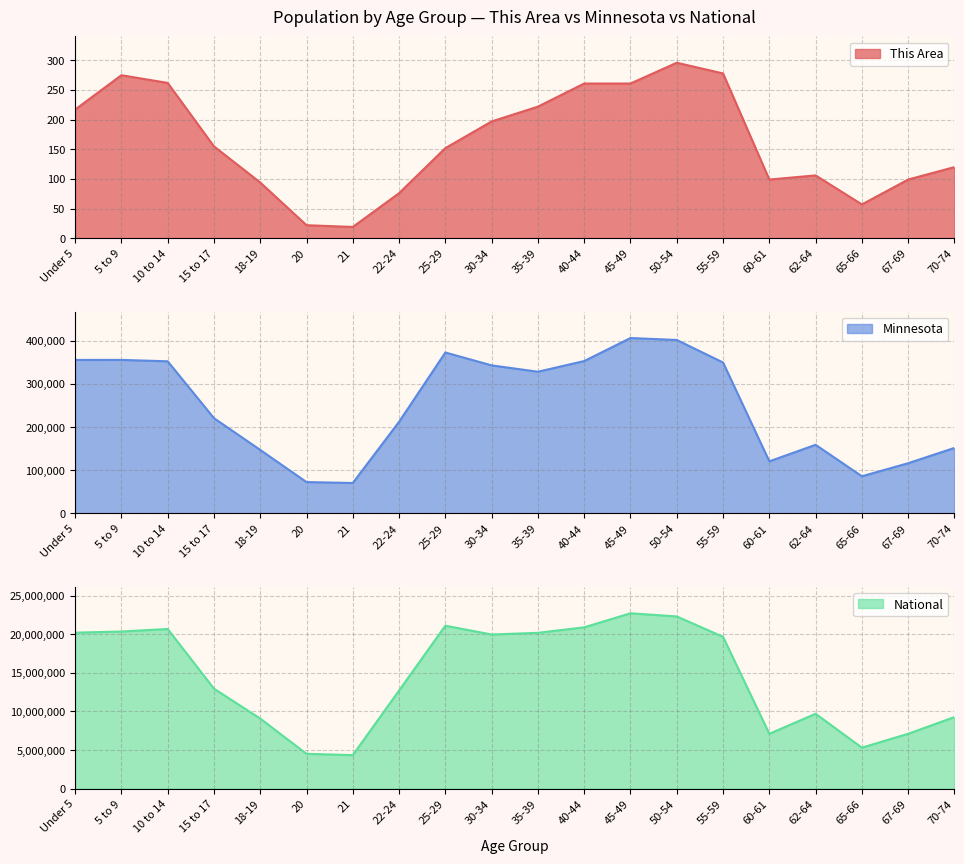

Is the value of This Area at 35-39 greater than the value of National at 18-19?

No